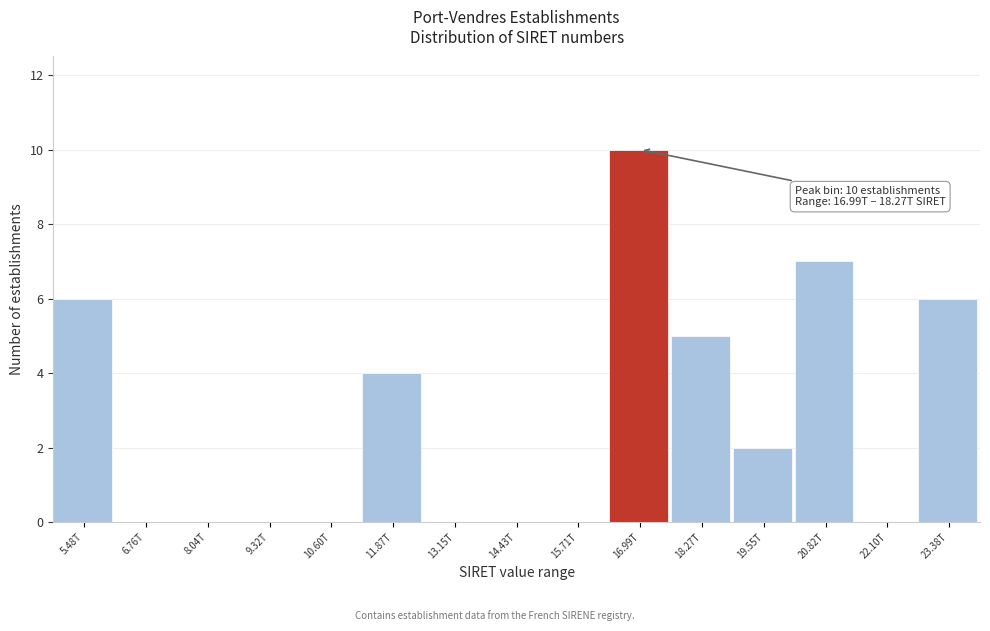

Reading left to right, extract all data points from this chart.

5.48T=6	6.76T=0	8.04T=0	9.32T=0	10.60T=0	11.87T=4	13.15T=0	14.43T=0	15.71T=0	16.99T=10	18.27T=5	19.55T=2	20.82T=7	22.10T=0	23.38T=6